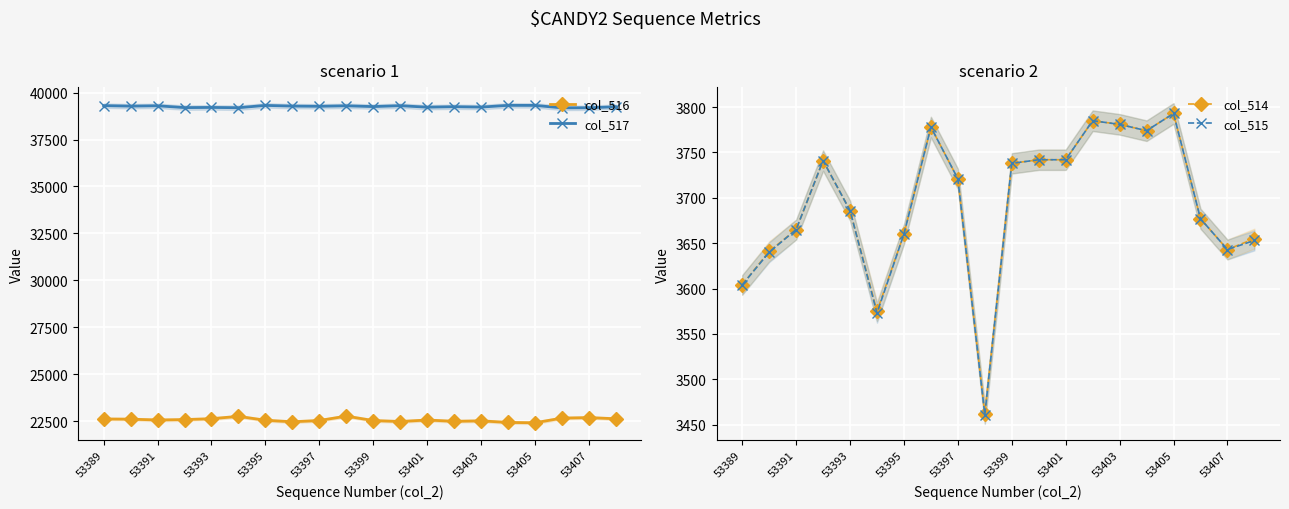

True or false: col_516 and col_517 cross at least once.

False